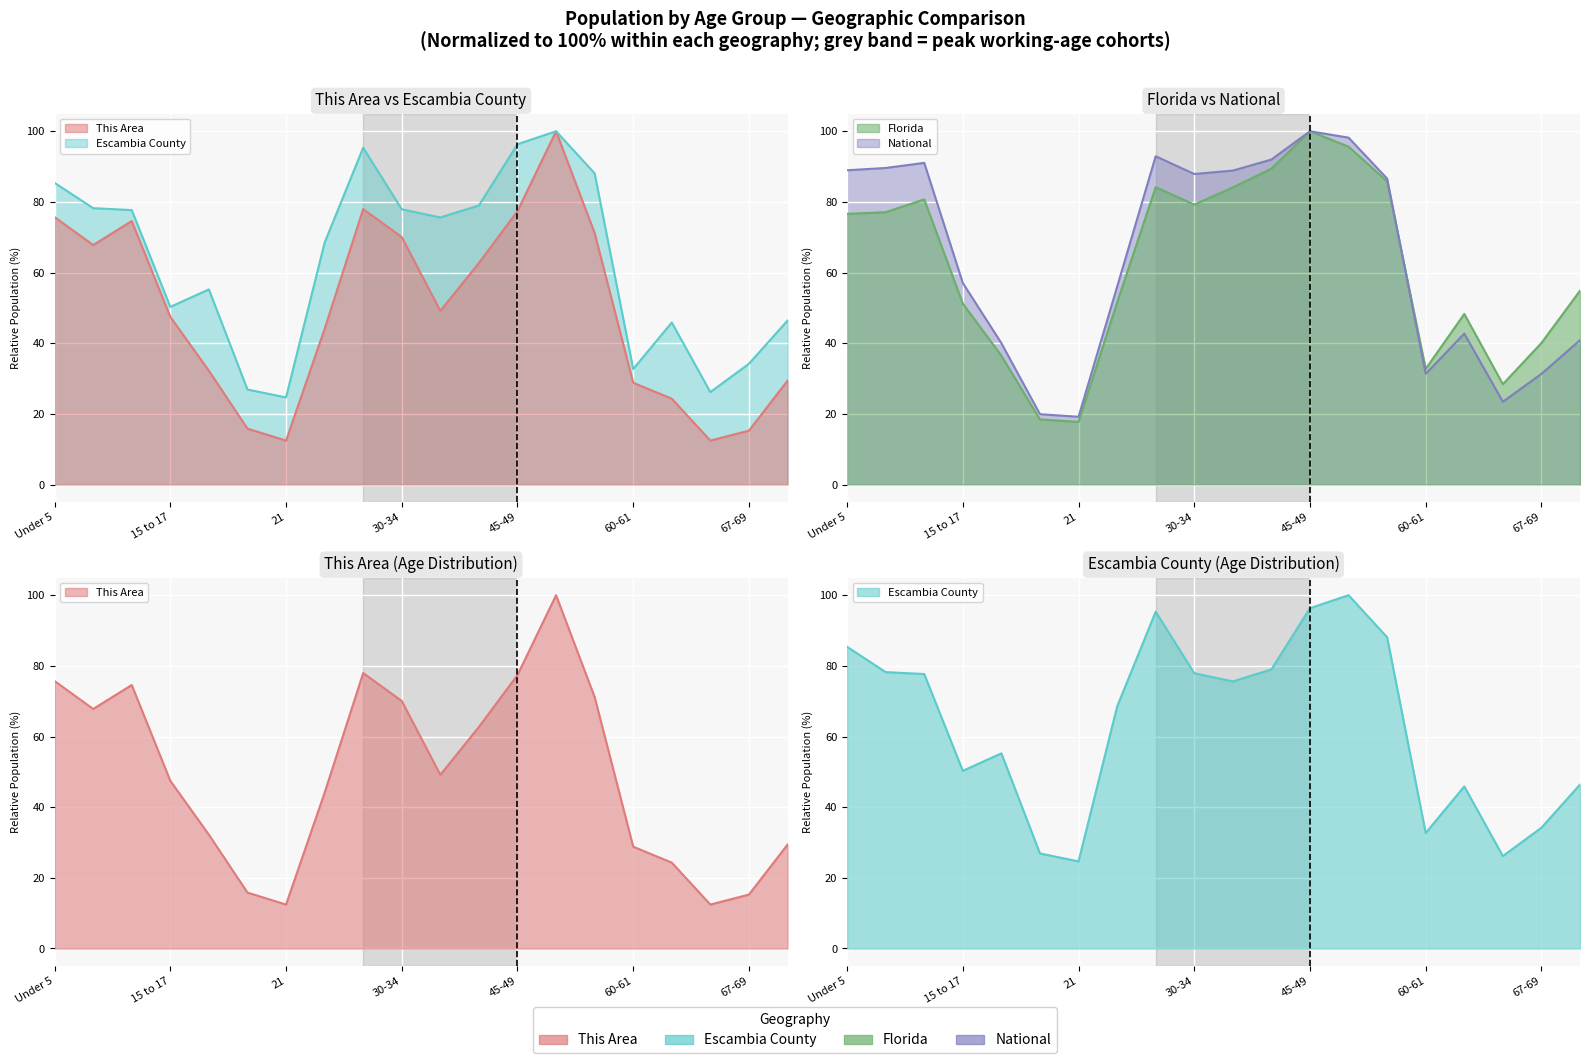

Between 22-24 and 60-61, which series saw the biggest shift?

Escambia County